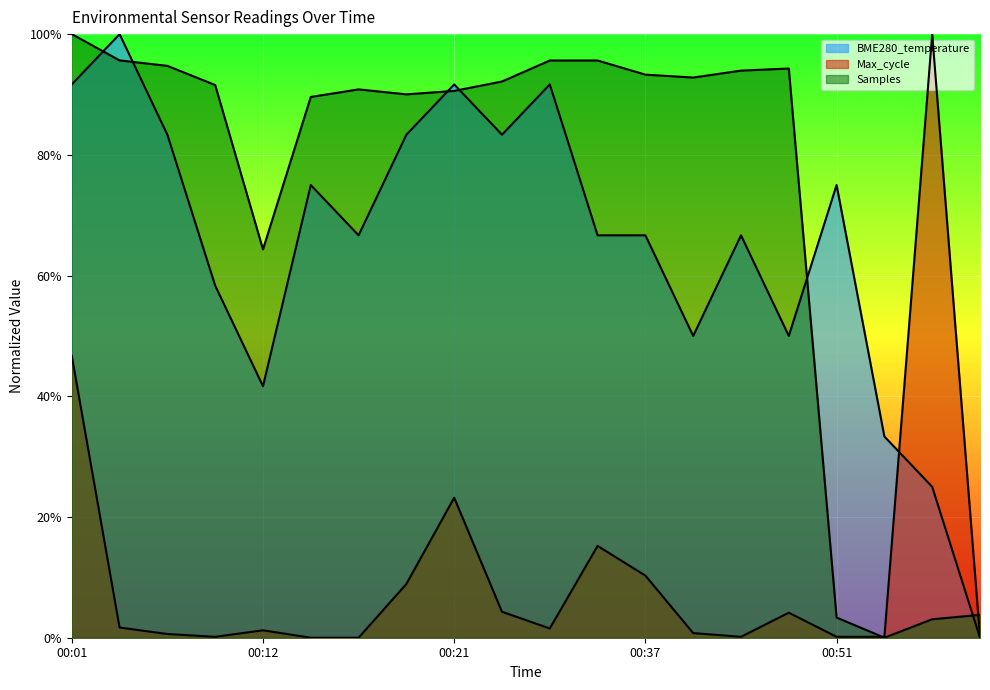

Does the chart display data point markers on the line(s)?

No